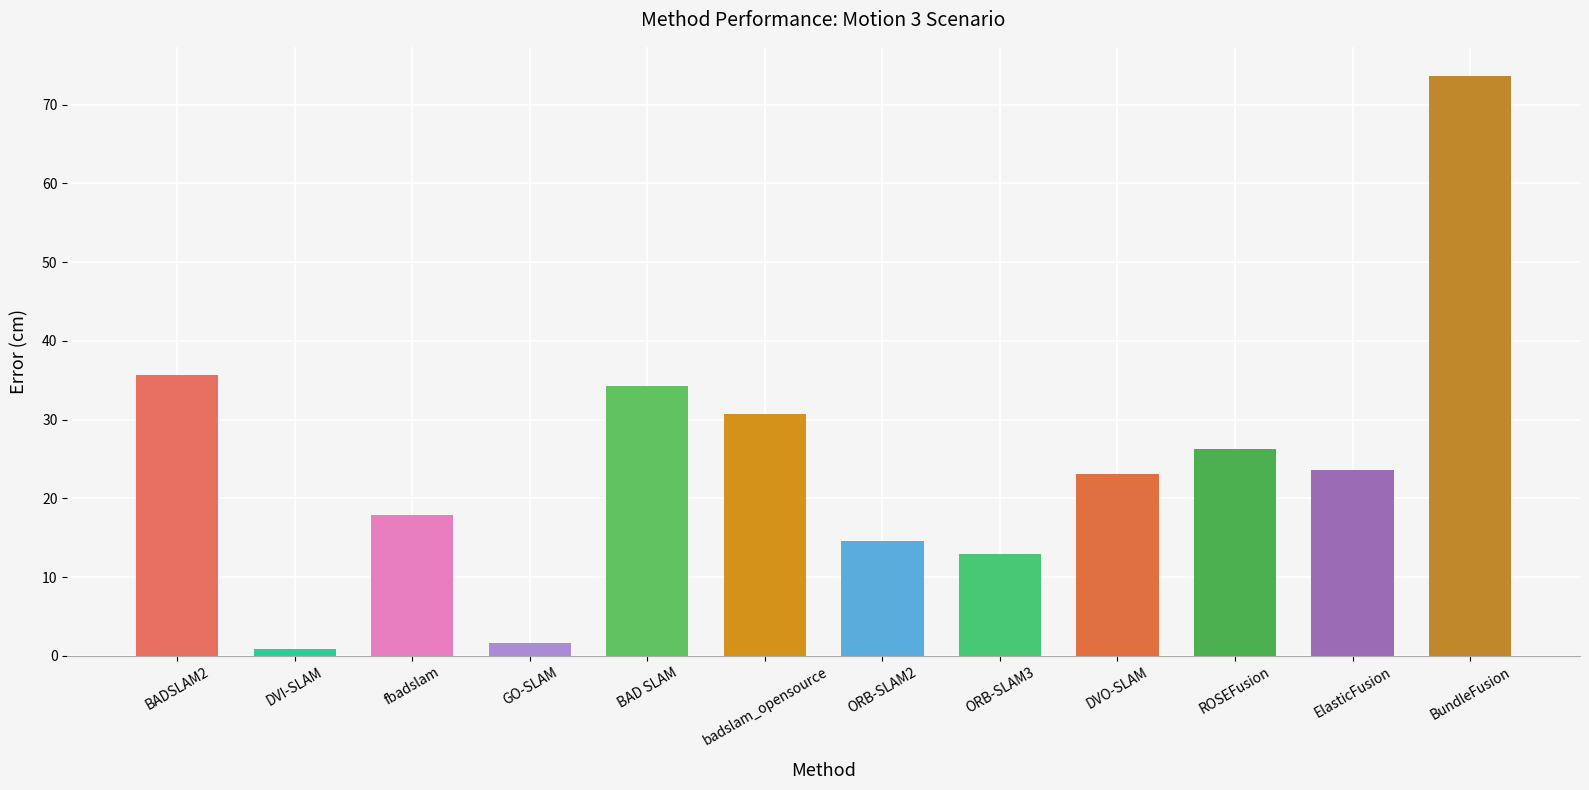

What is the average value?

24.6